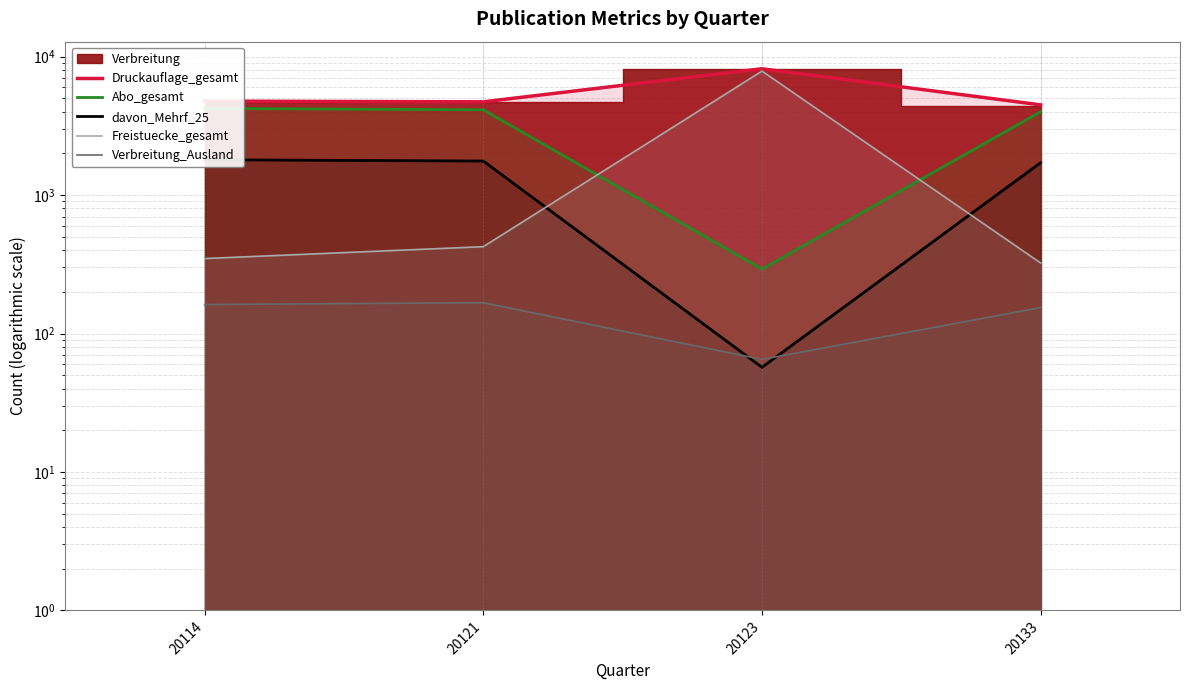

The davon_Mehrf_25 series shows 2871 at 20121. True or false?

False